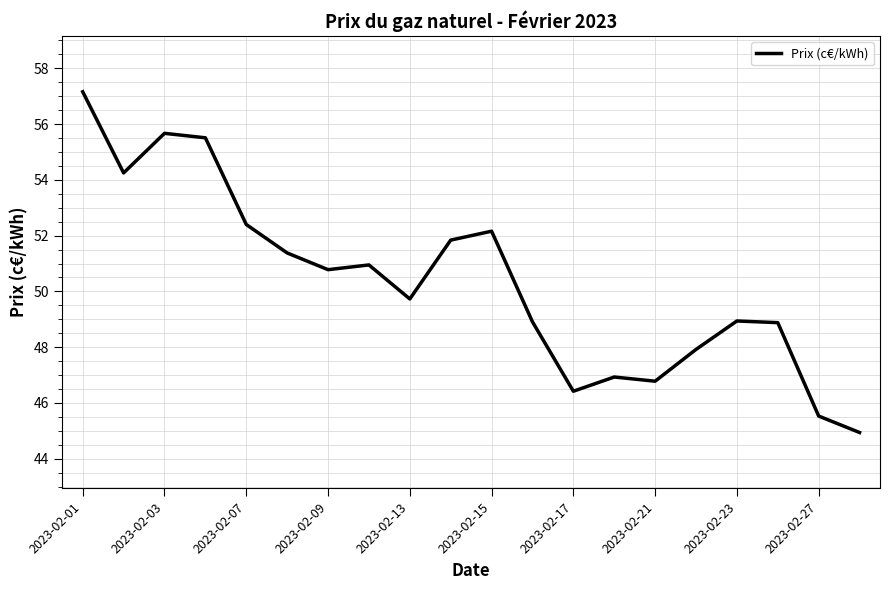

What is the maximum value shown in the chart?

57.2